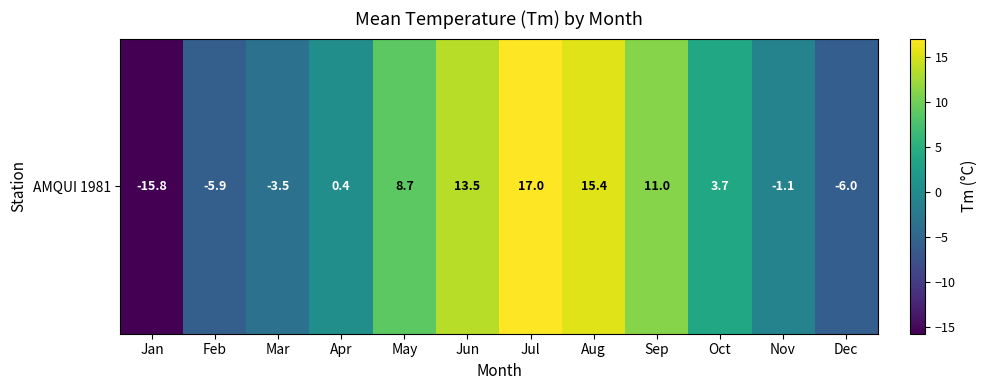

Reading left to right, what are all the values shown in this chart?

-15.8	-5.9	-3.5	0.4	8.7	13.5	17.0	15.4	11.0	3.7	-1.1	-6.0